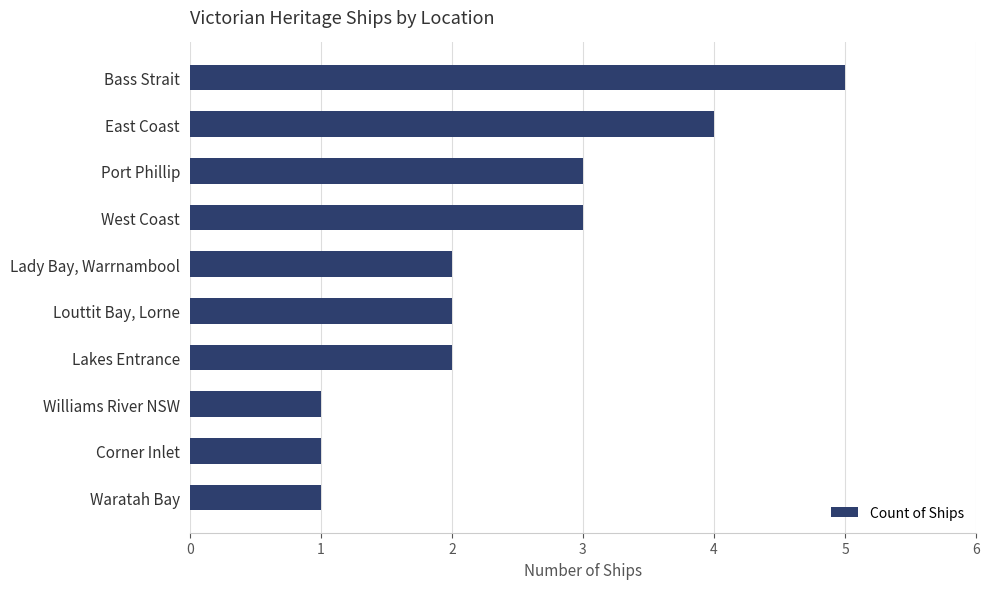

What position from the bottom is Port Phillip?

8